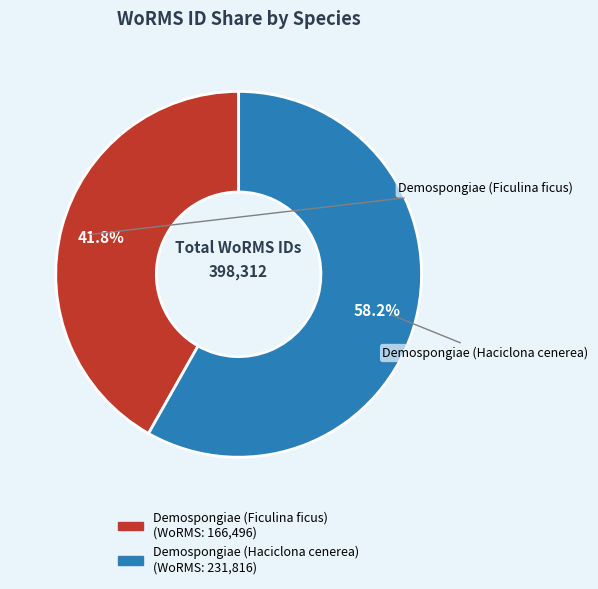

Which has a higher value, Demospongiae (Haciclona cenerea) or Demospongiae (Ficulina ficus)?

Demospongiae (Haciclona cenerea)